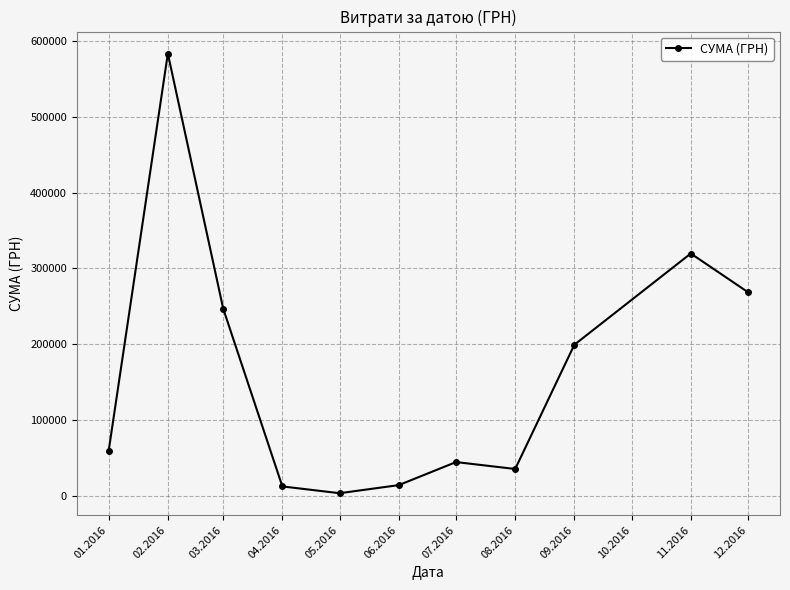

The value at 03.2016 is 321366.8. True or false?

False